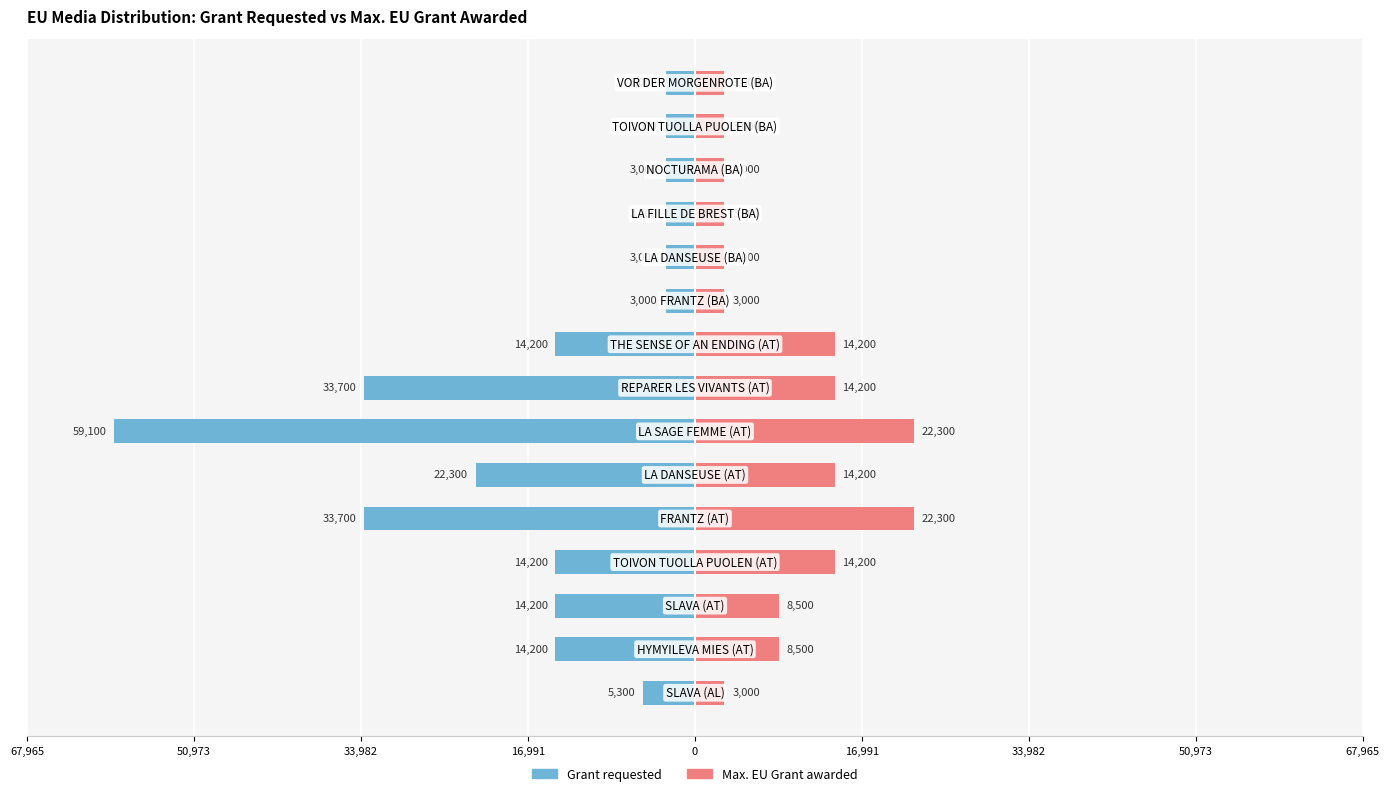

Is the value of Grant requested at 9 greater than the value of Max. EU Grant awarded at 50,973?

No